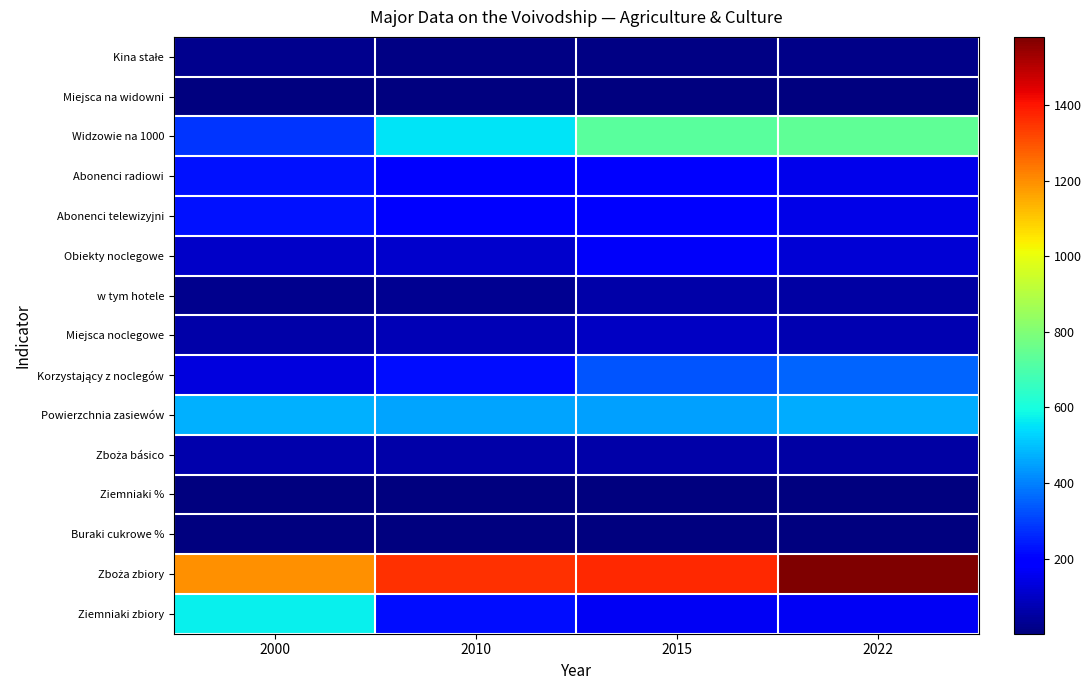

What is the total value across all series at 2022?

3926.1